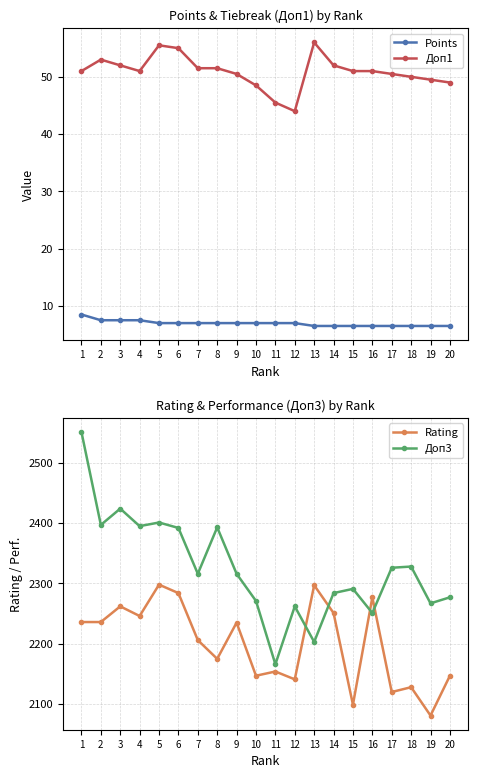

Which series changed the most between 2 and 18?

Rating